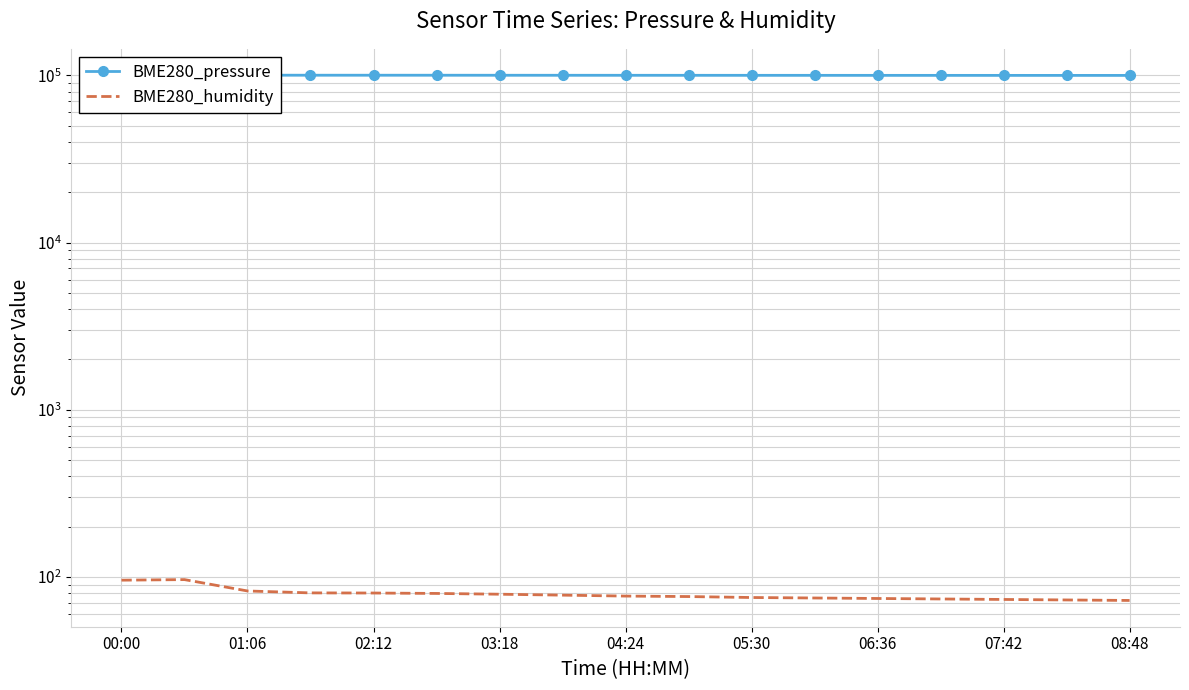

What is the total value across all series at 00:00?

100387.4